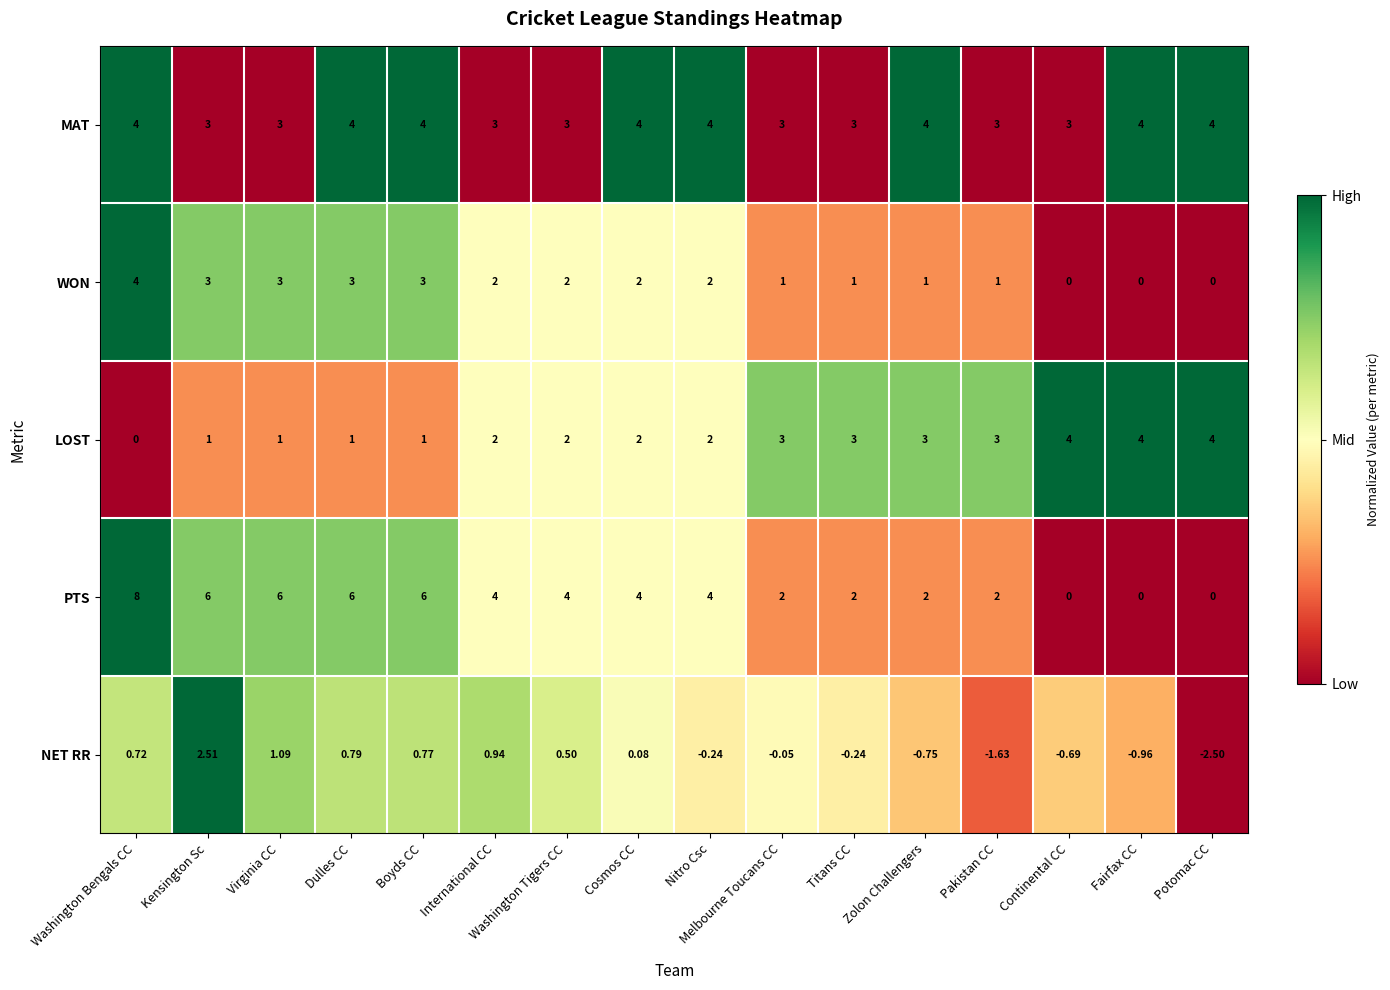

Is the value of WON at Potomac CC greater than the value of MAT at Titans CC?

No